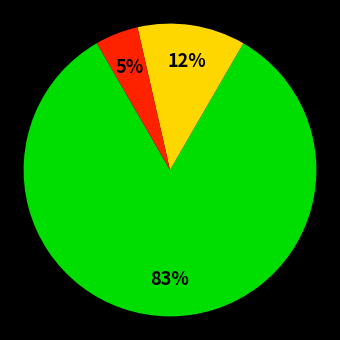

To the nearest percent, what is the average slice percentage?

33%